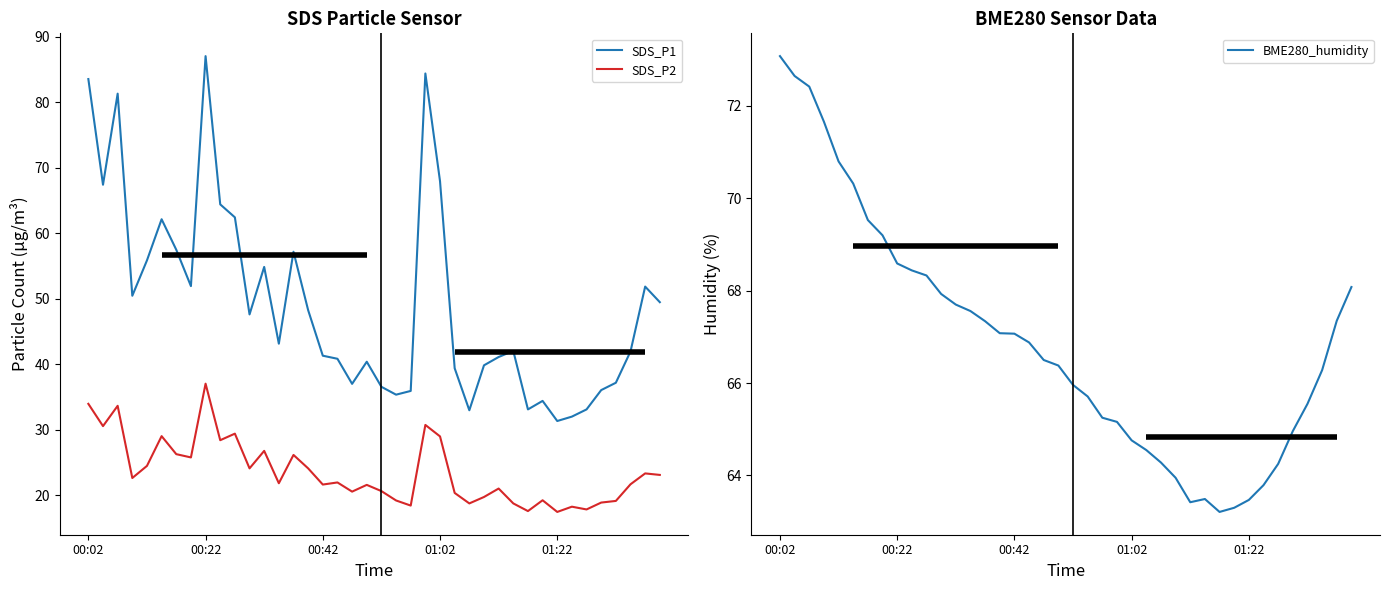

What is the sum of the SDS_P1 values at 17 and 13?

84.0